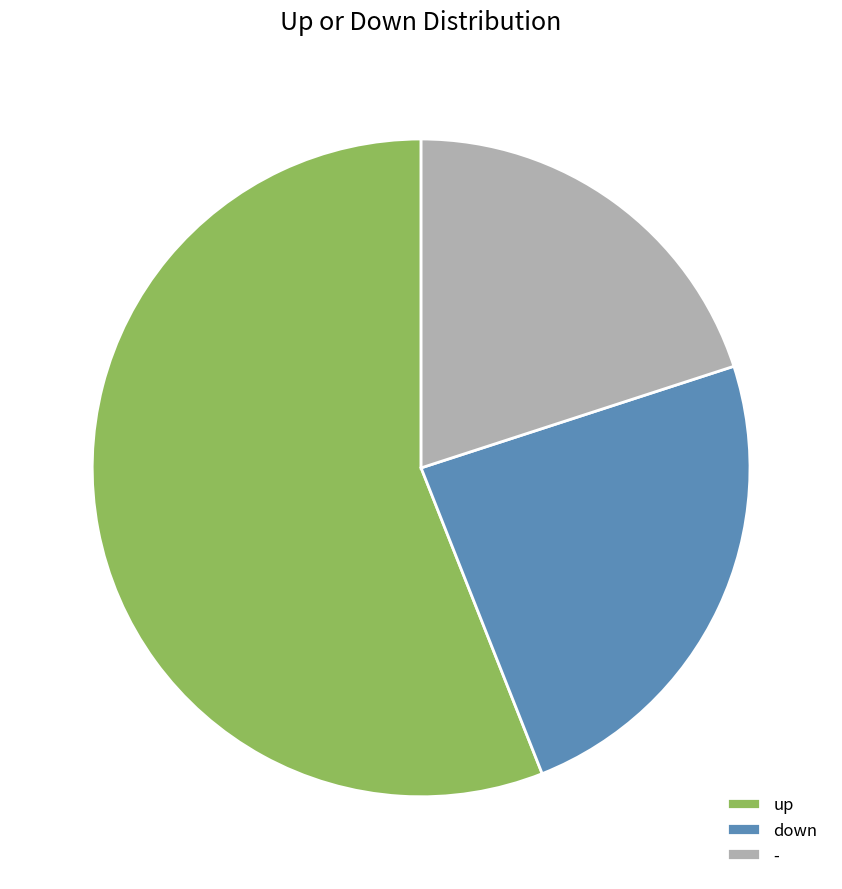

What is the ratio of the value at - to the value at down?

0.8